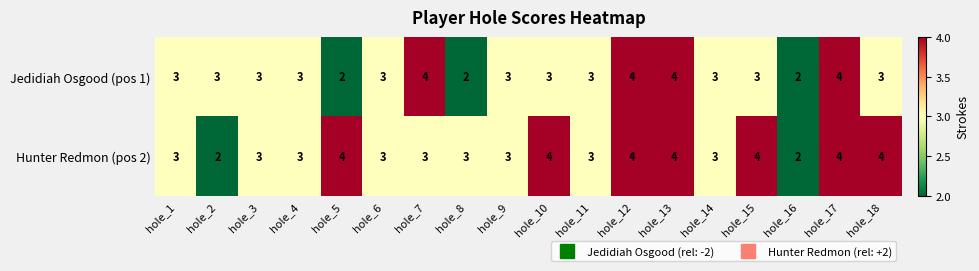

Rank the series by their average value, from highest to lowest.

Hunter Redmon (pos 2), Jedidiah Osgood (pos 1)